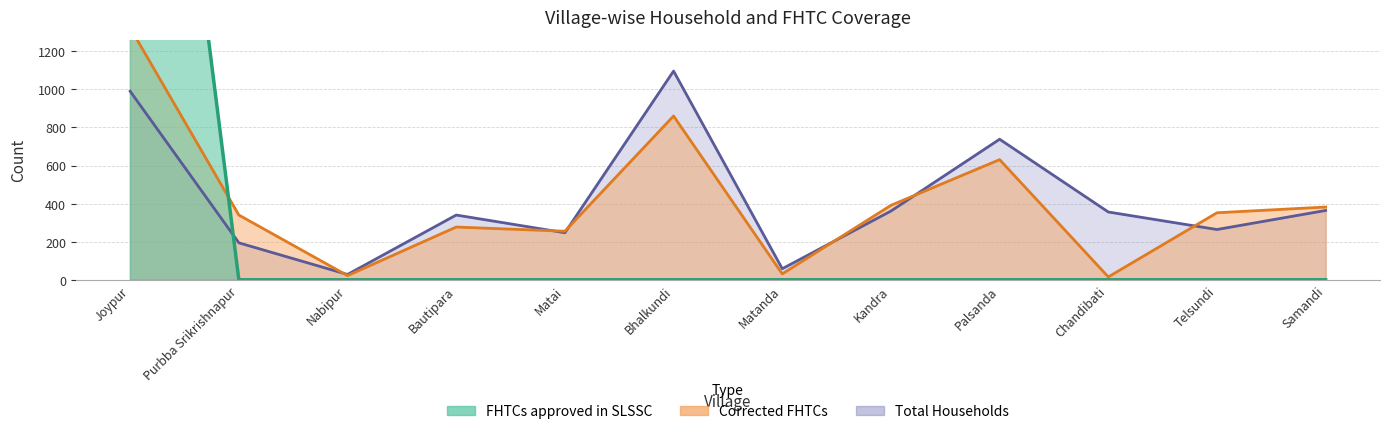

Which series has the largest range (max minus min)?

FHTCs approved in SLSSC